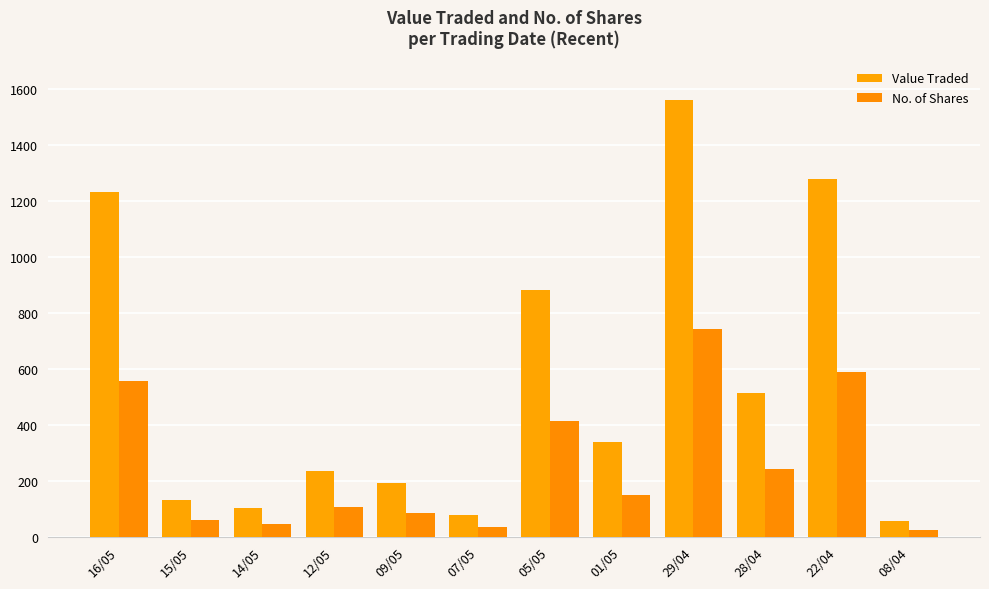

At which label does Value Traded reach its minimum?

08/04